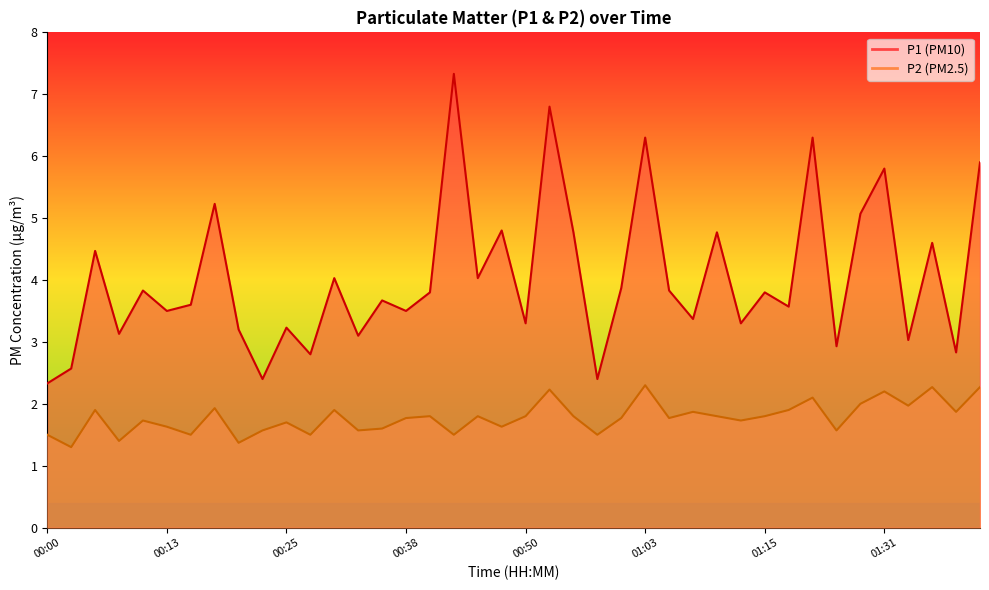

Where is the first local minimum for P1?

00:08